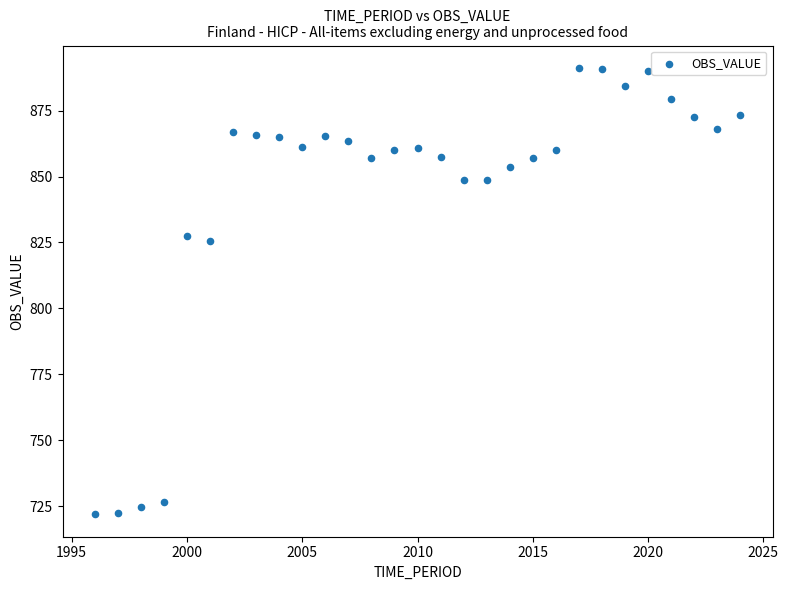

What is the range of Y values (max minus min)?

169.4